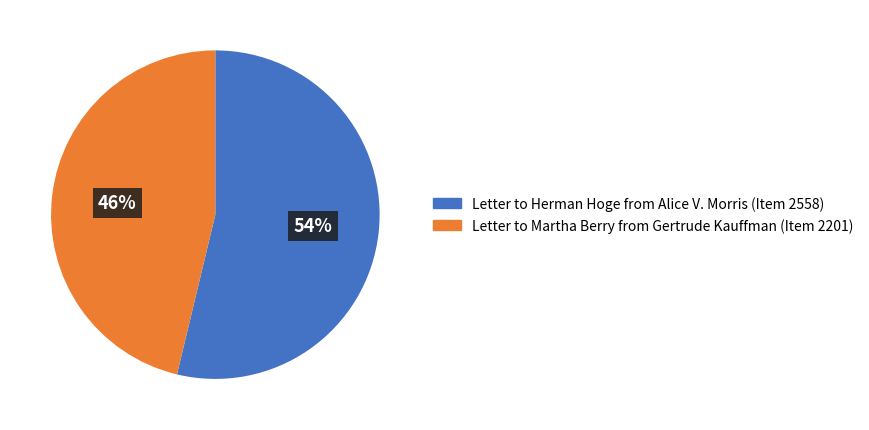

Is it true that Letter to Martha Berry from Gertrude Kauffman (Item 2201) is 46% of the pie?

True